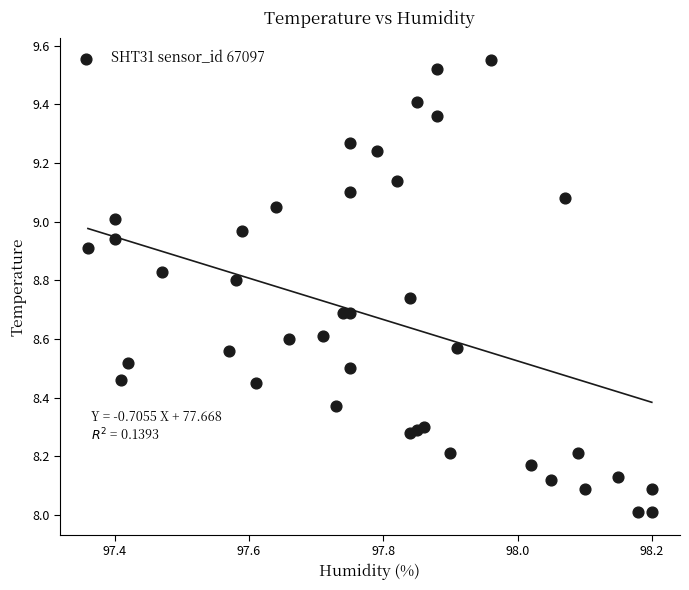

What is the range of Y values (max minus min)?

1.5